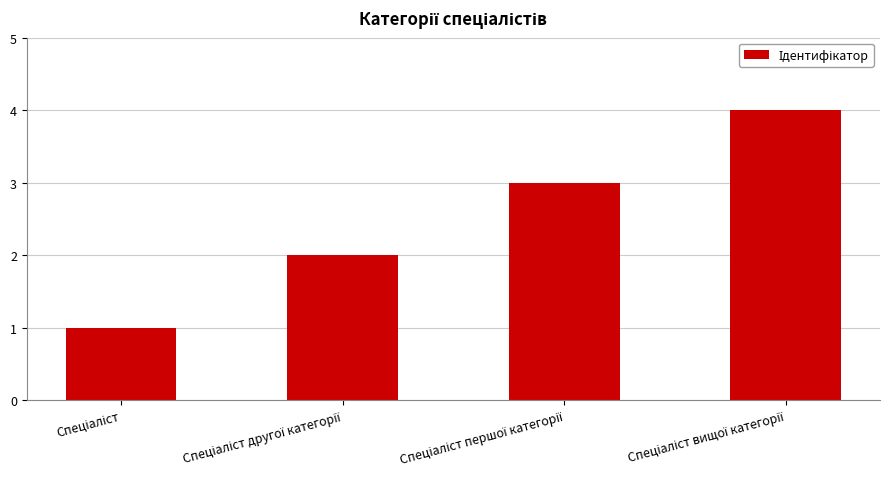

How many values are below 3?

2